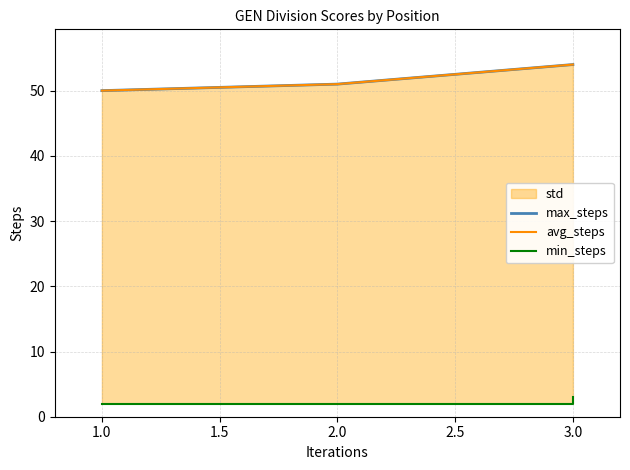

Rank the series by their maximum value, from highest to lowest.

max_steps, avg_steps, min_steps